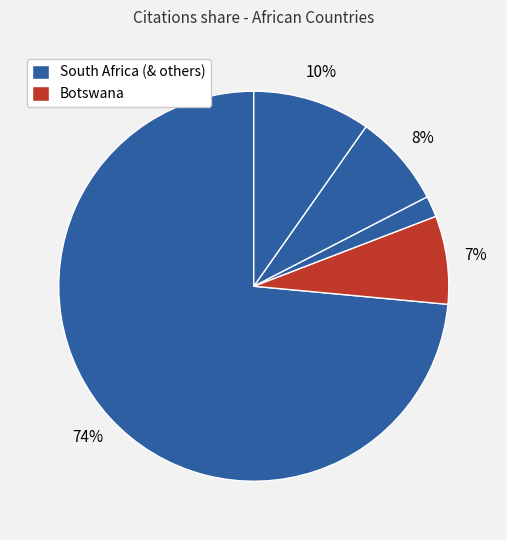

How many slices are in this pie chart?

5